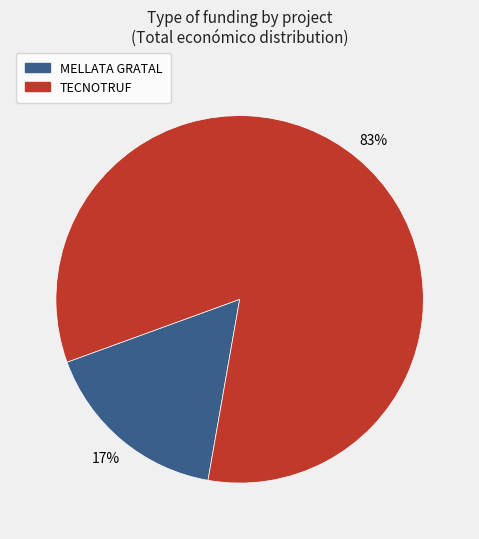

To the nearest percent, what is the average slice percentage?

50%